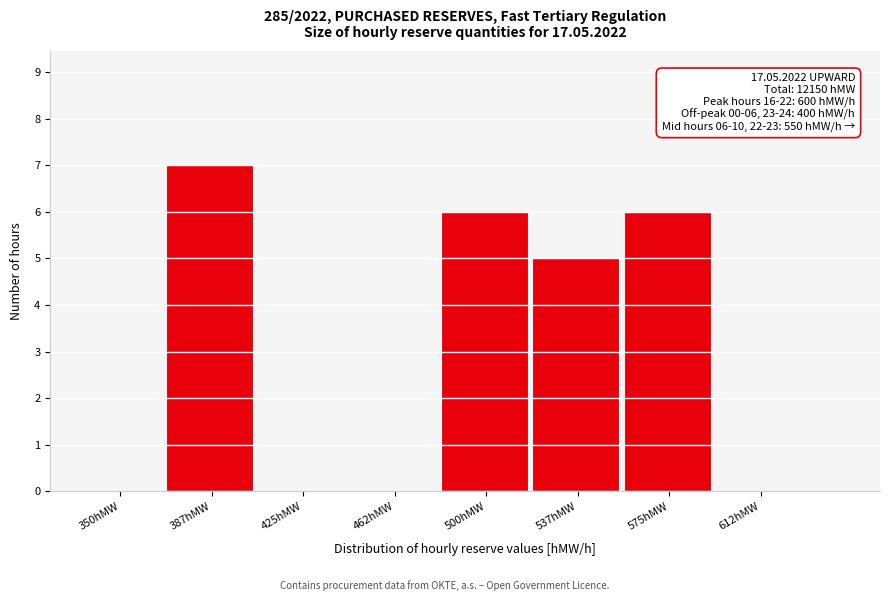

Reading right to left, extract all data points from this chart.

612hMW=0	575hMW=6	537hMW=5	500hMW=6	462hMW=0	425hMW=0	387hMW=7	350hMW=0